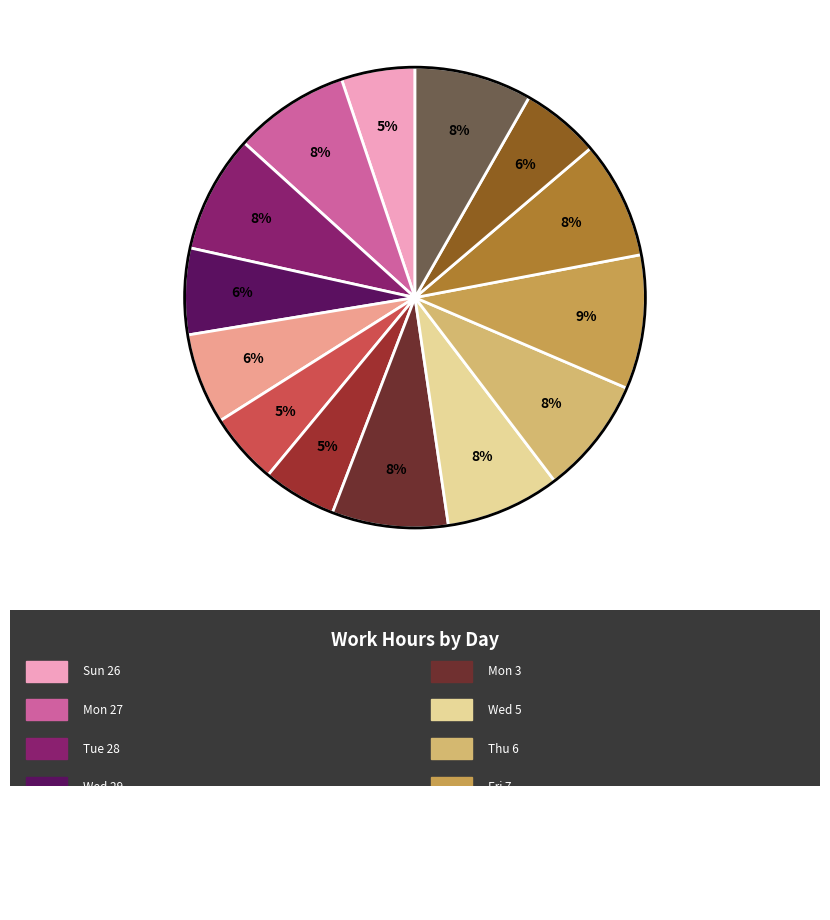

To the nearest percent, what is the average slice percentage?

7%